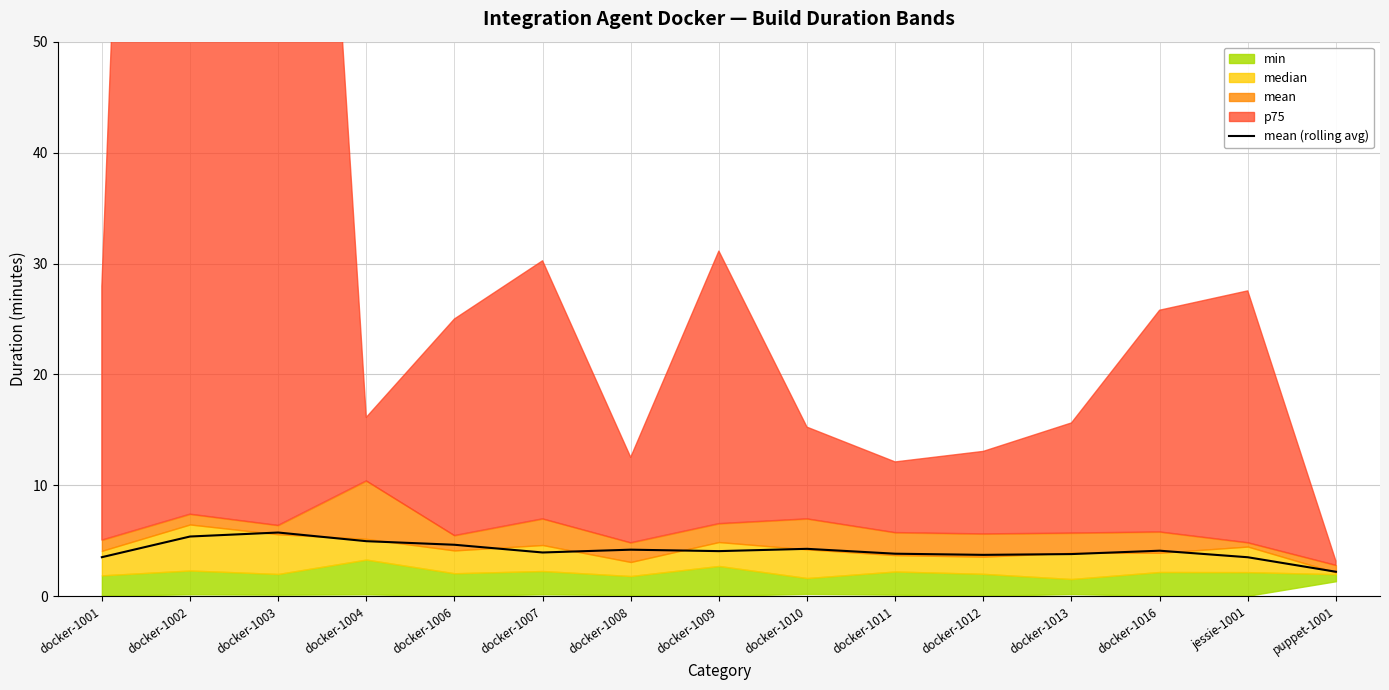

The chart shows a value of 6.1 at docker-1016. True or false?

False